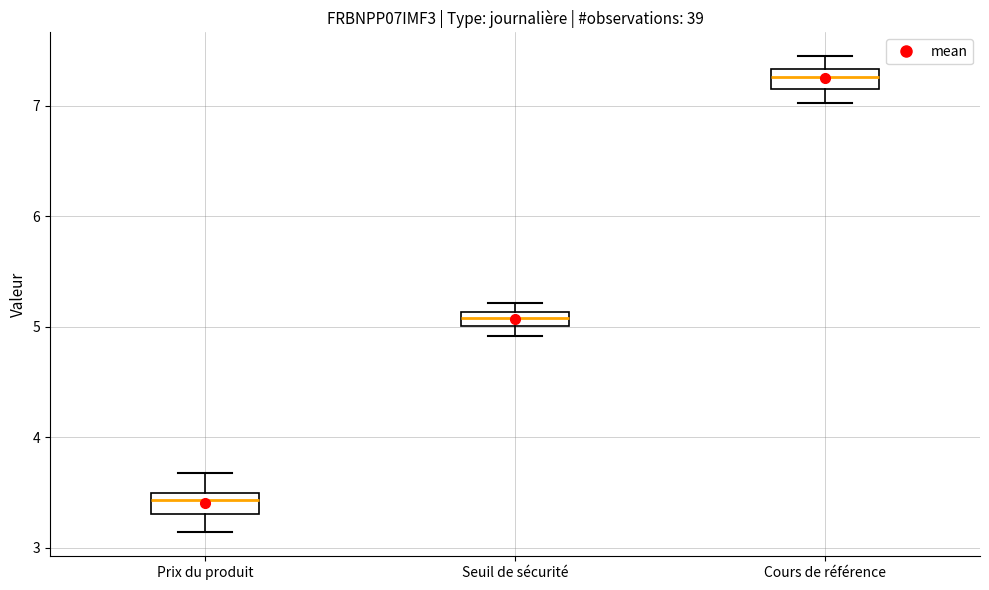

Which box has the highest median line?

Cours de référence